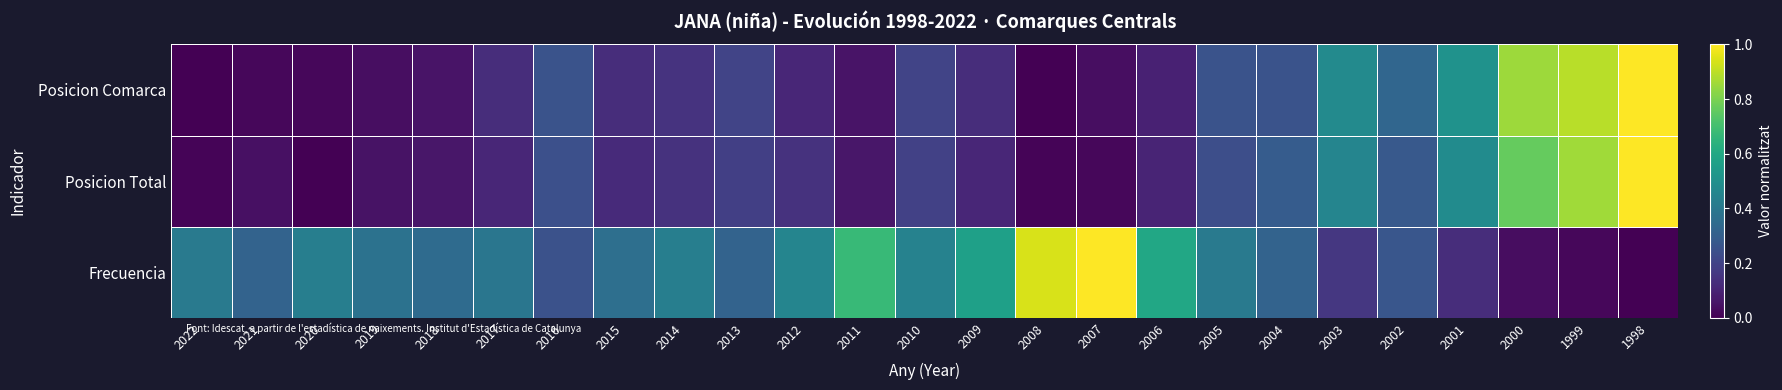

Reading right to left, transcribe all the data shown in this chart.

Frecuencia: 1998=0.0	1999=0.0	2000=0.0	2001=0.1	2002=0.3	2003=0.2	2004=0.3	2005=0.4	2006=0.6	2007=1.0	2008=0.9	2009=0.6	2010=0.4	2011=0.7	2012=0.5	2013=0.3	2014=0.4	2015=0.4	2016=0.2	2017=0.4	2018=0.3	2019=0.4	2020=0.4	2021=0.3	2022=0.4
Posicion Total: 1998=1.0	1999=0.9	2000=0.8	2001=0.5	2002=0.3	2003=0.5	2004=0.3	2005=0.2	2006=0.1	2007=0.0	2008=0.0	2009=0.1	2010=0.2	2011=0.1	2012=0.1	2013=0.2	2014=0.1	2015=0.1	2016=0.2	2017=0.1	2018=0.1	2019=0.1	2020=0.0	2021=0.0	2022=0.0
Posicion Comarca: 1998=1.0	1999=0.9	2000=0.9	2001=0.5	2002=0.3	2003=0.5	2004=0.3	2005=0.3	2006=0.1	2007=0.0	2008=0.0	2009=0.1	2010=0.2	2011=0.1	2012=0.1	2013=0.2	2014=0.1	2015=0.1	2016=0.3	2017=0.1	2018=0.1	2019=0.0	2020=0.0	2021=0.0	2022=0.0